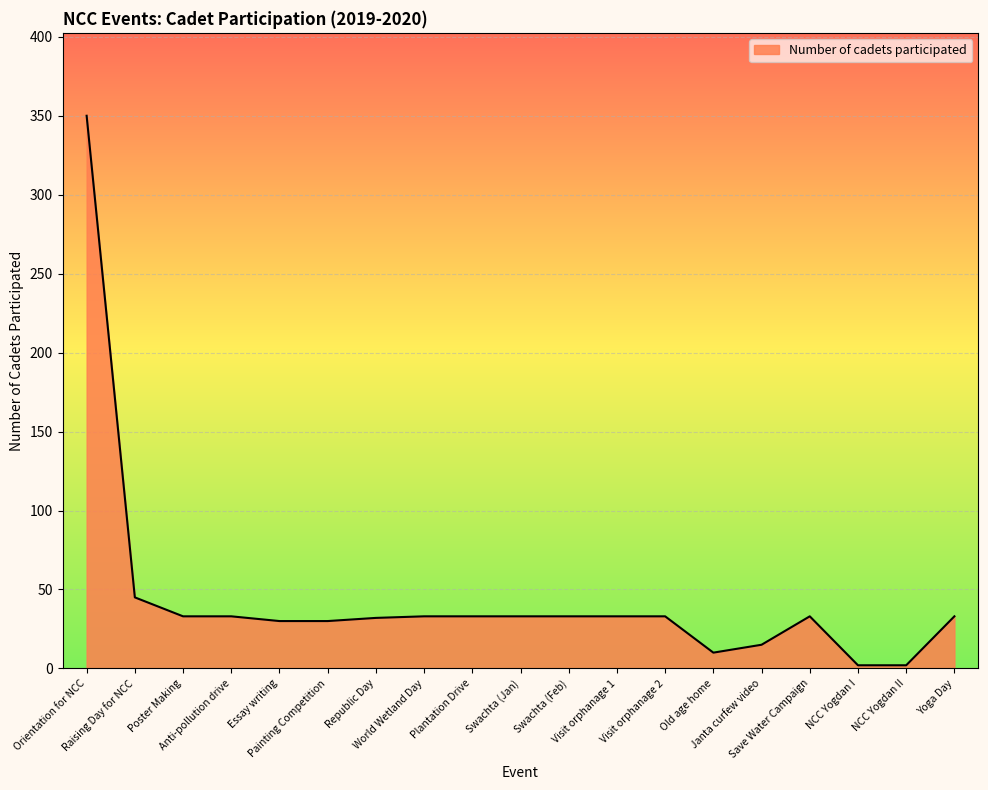

What is the ratio of the value at Old age home to the value at Painting Competition?

0.3